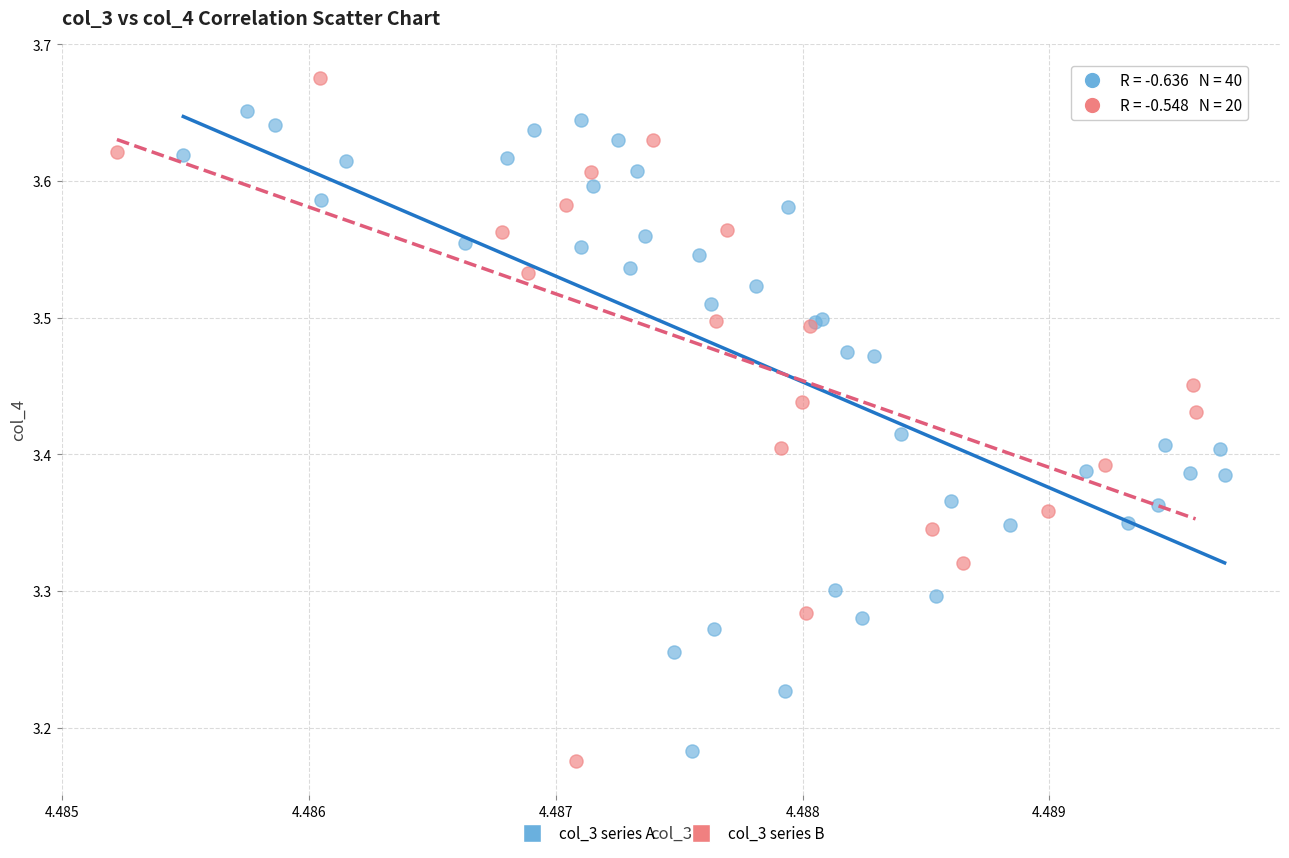

Which series contains the highest Y value?

col_3 series B